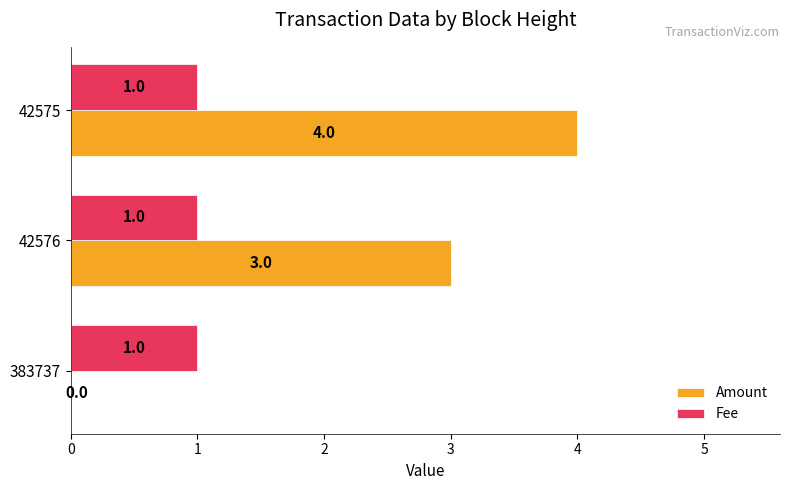

What is the approximate value of Amount at 42576?

3